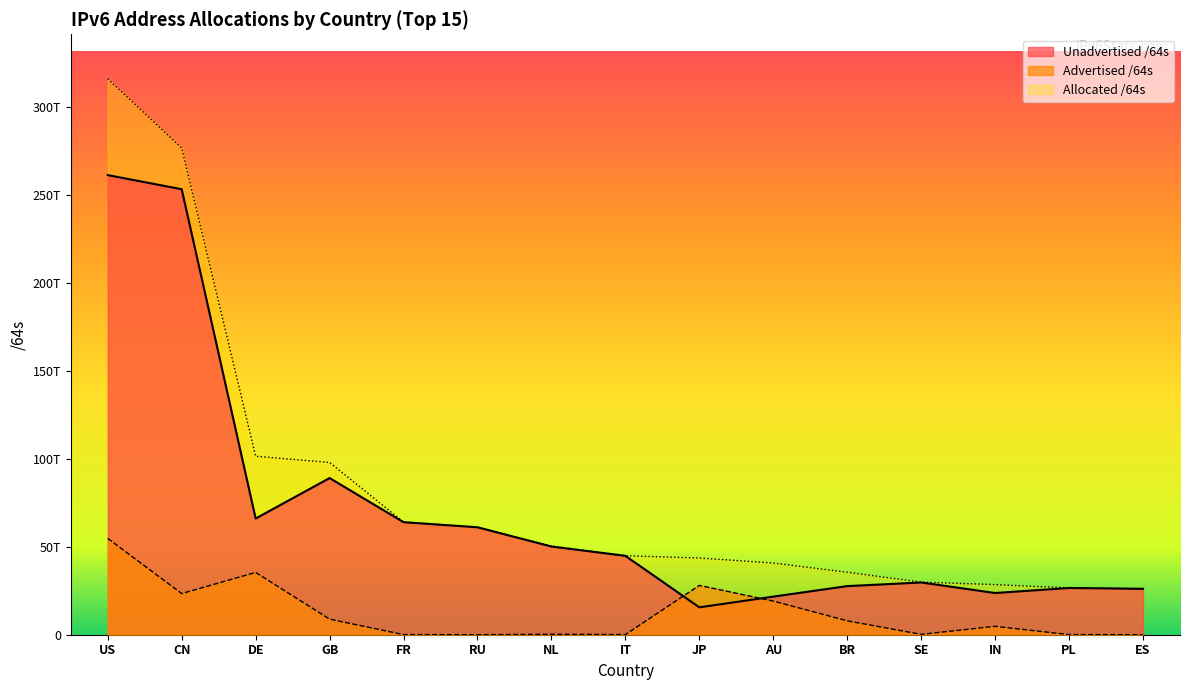

Rank the categories by Advertised /64s value from lowest to highest.

RU, ES, PL, IT, FR, SE, NL, IN, BR, GB, AU, CN, JP, DE, US